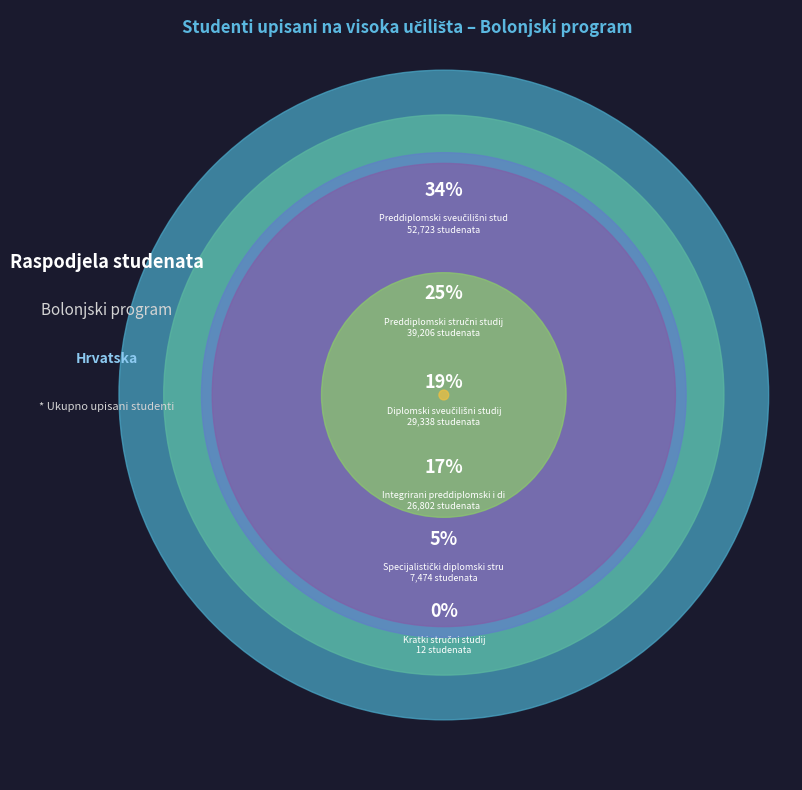

What is the ratio of the value at Specijalistički diplomski stručni studij to the value at Integrirani preddiplomski i diplomski?

0.3